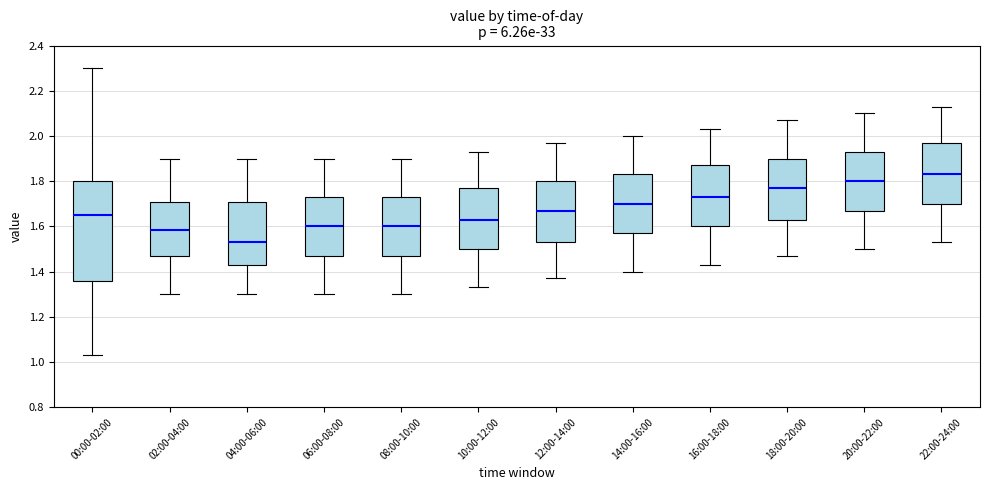

Which box's median line is the lowest?

04:00-06:00